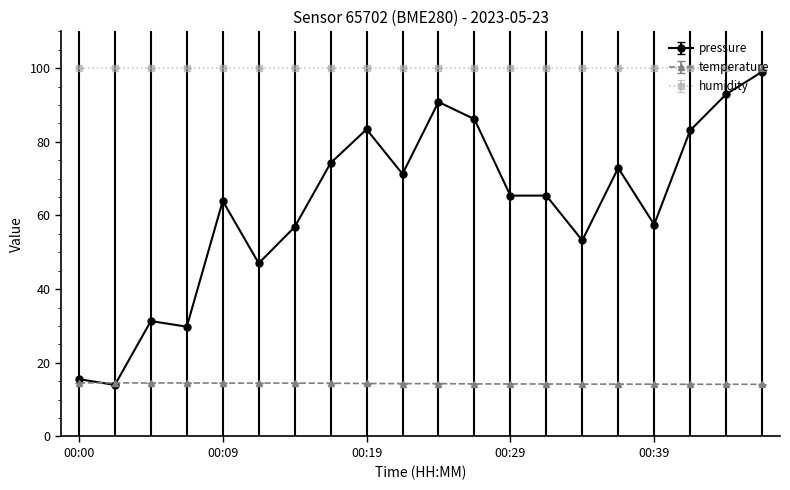

Which series has the largest range (max minus min)?

pressure